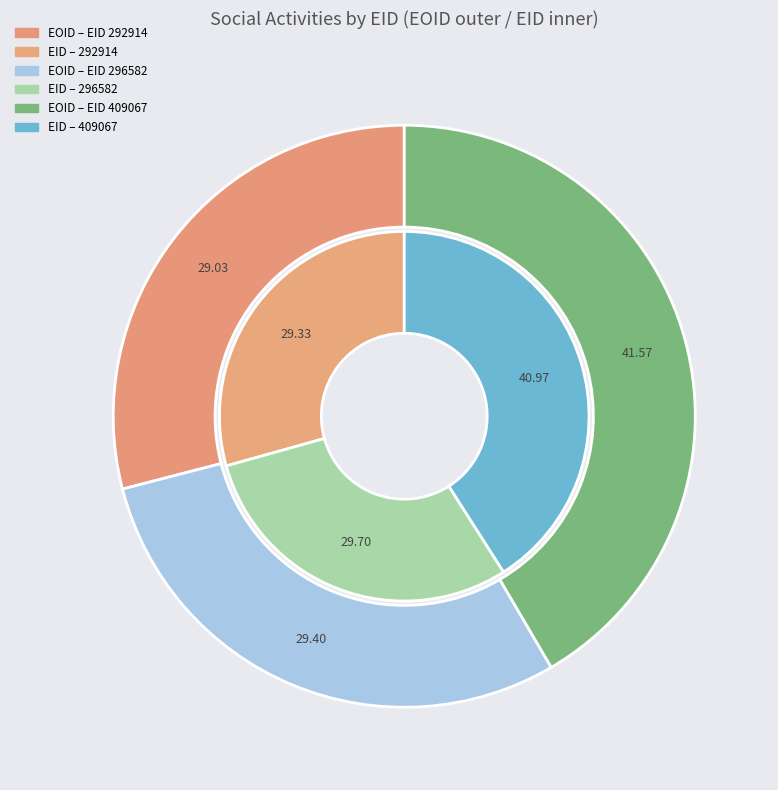

To the nearest percent, what percentage of the pie is 409067?

41%